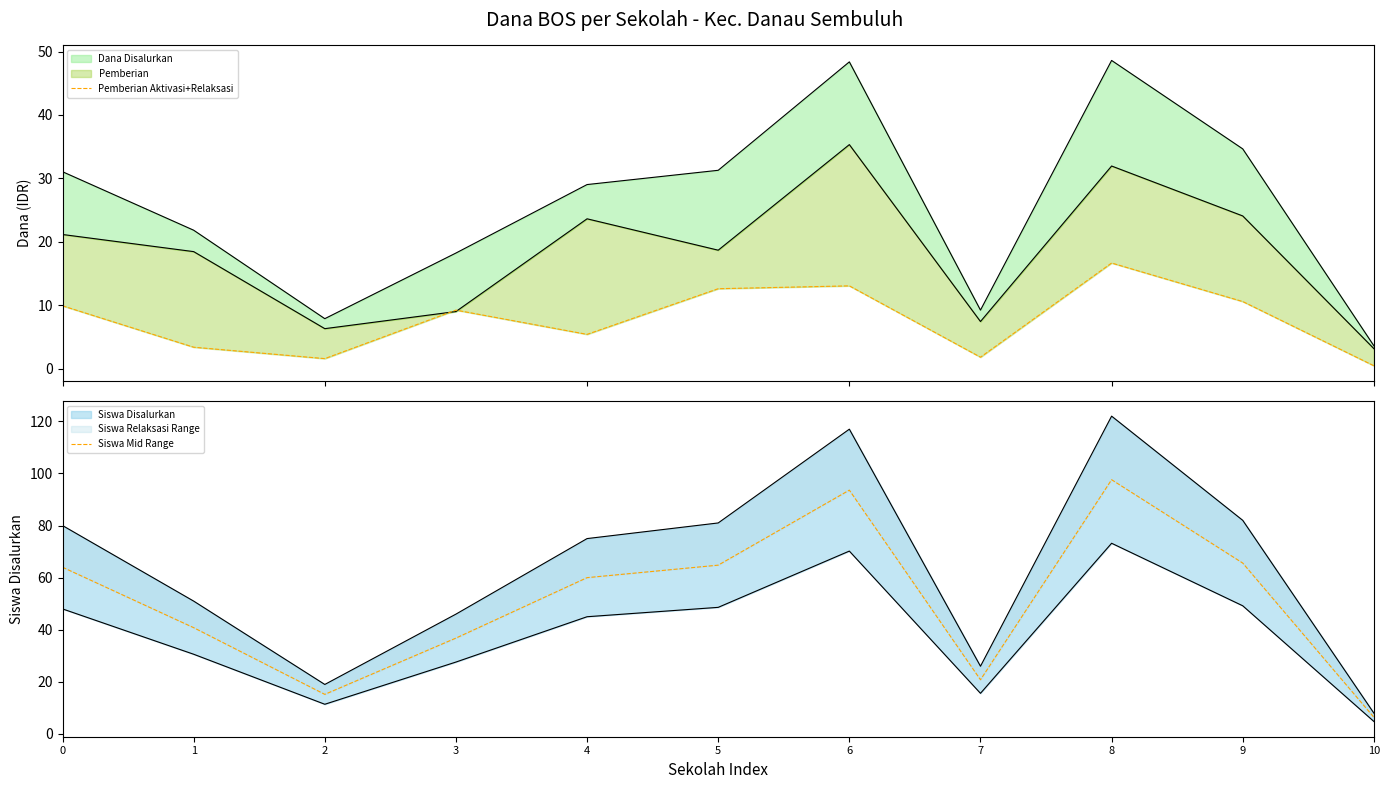

How many values in the Pemberian Aktivasi+Relaksasi series are below 9?

5